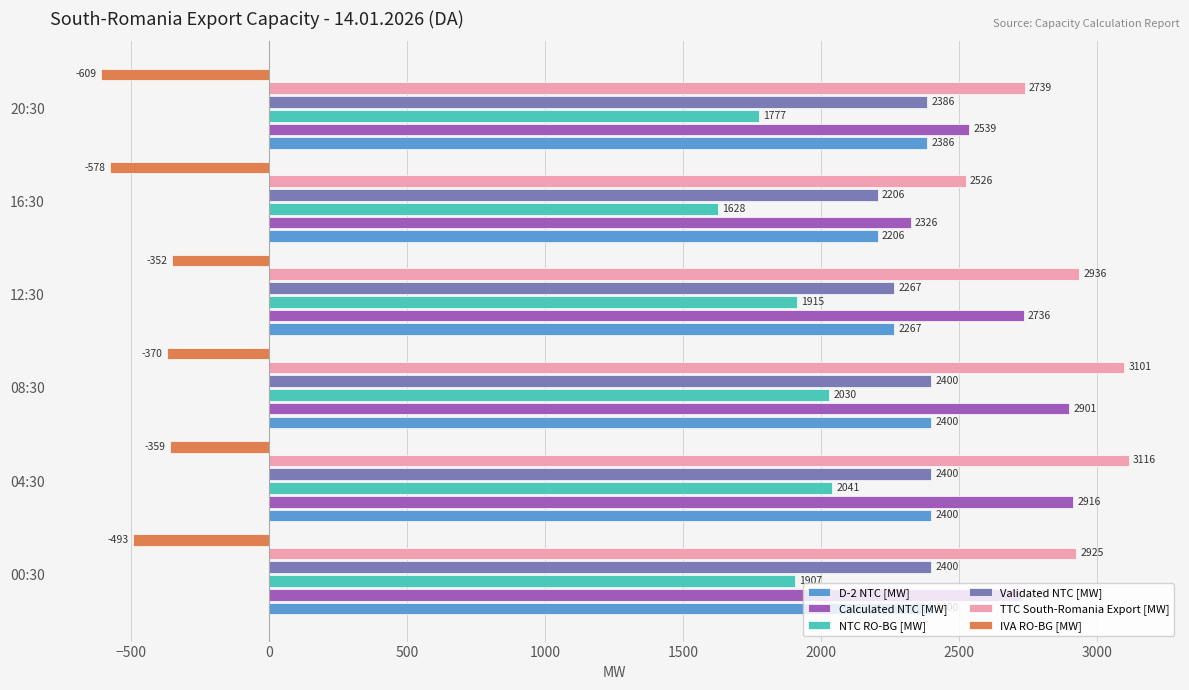

True or false: IVA RO-BG [MW] has a value of -132 at 20:30.

False